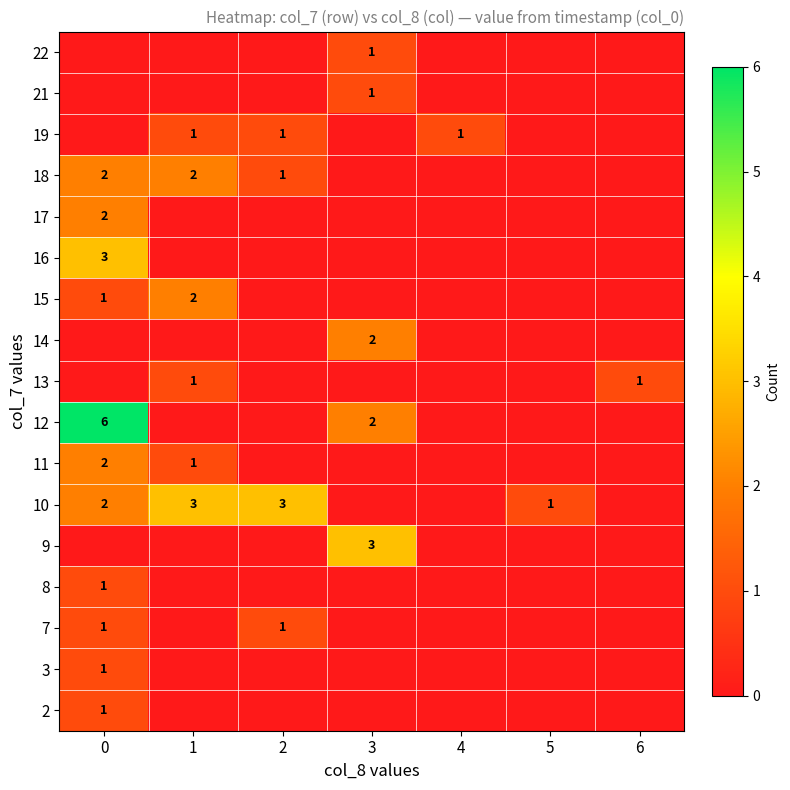

Is it true that 10 equals 5 at 1?

False